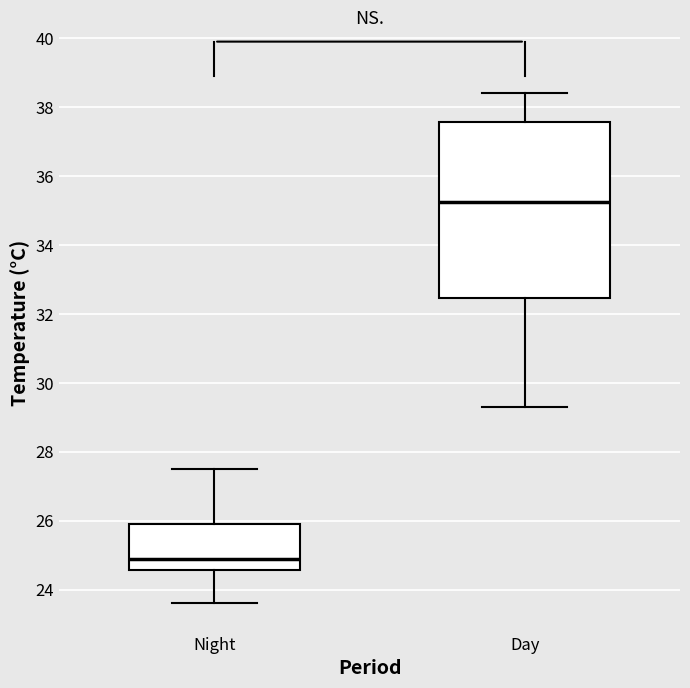

Which box has the lowest median line?

Night